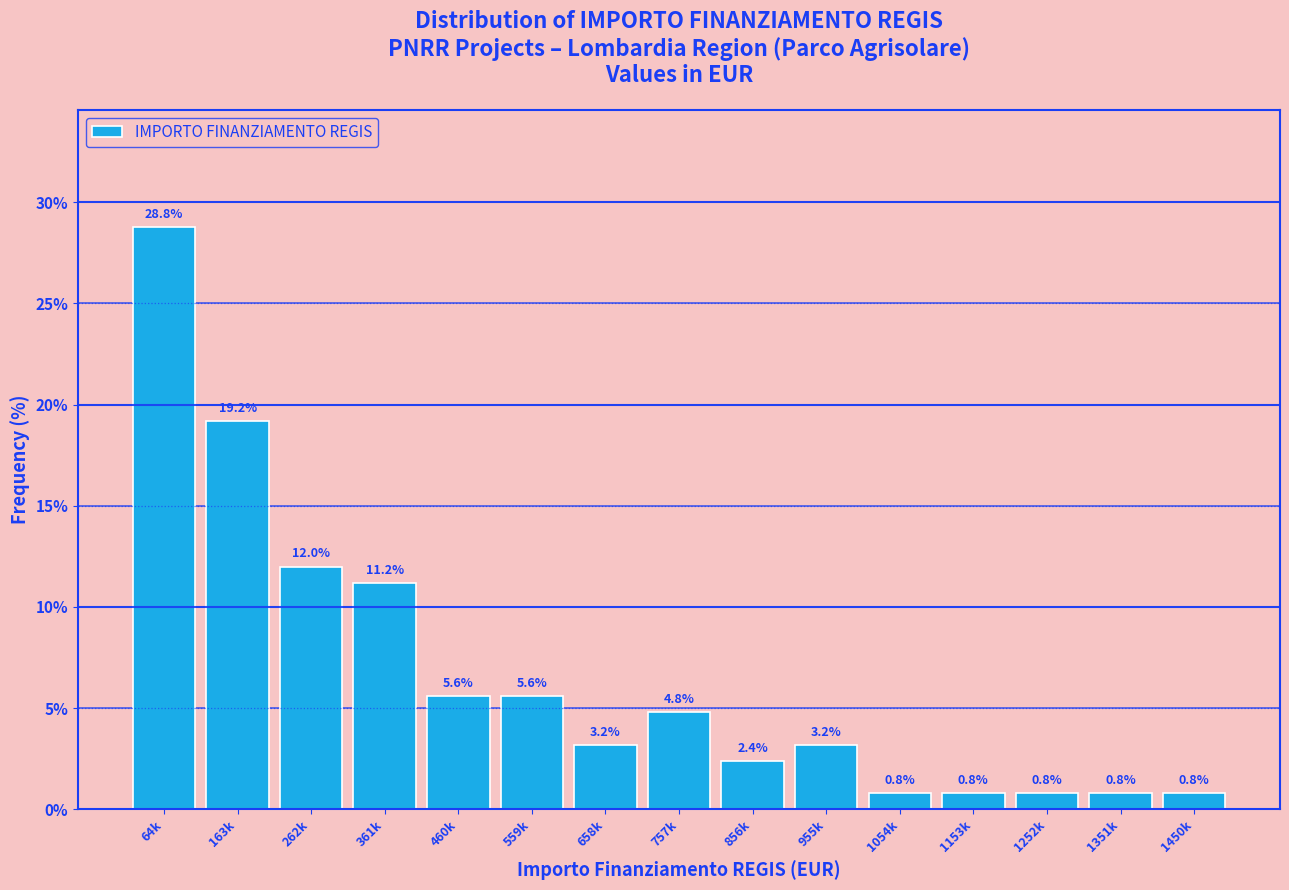

Reading left to right, what are all the values shown in this chart?

64k=28.8	163k=19.2	262k=12.0	361k=11.2	460k=5.6	559k=5.6	658k=3.2	757k=4.8	856k=2.4	955k=3.2	1054k=0.8	1153k=0.8	1252k=0.8	1351k=0.8	1450k=0.8